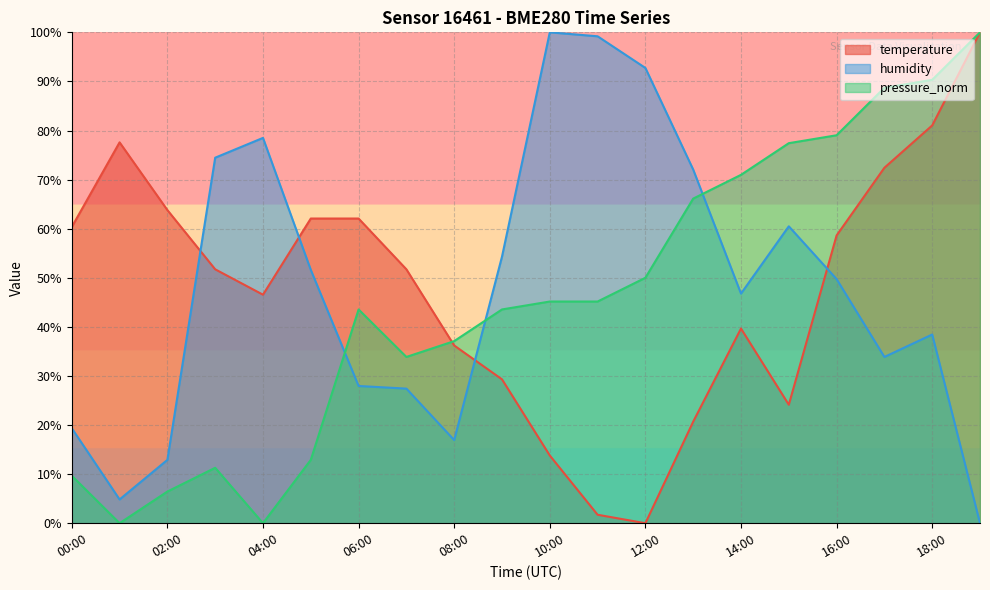

What is the difference between the highest and lowest values at 14:00?

31.3